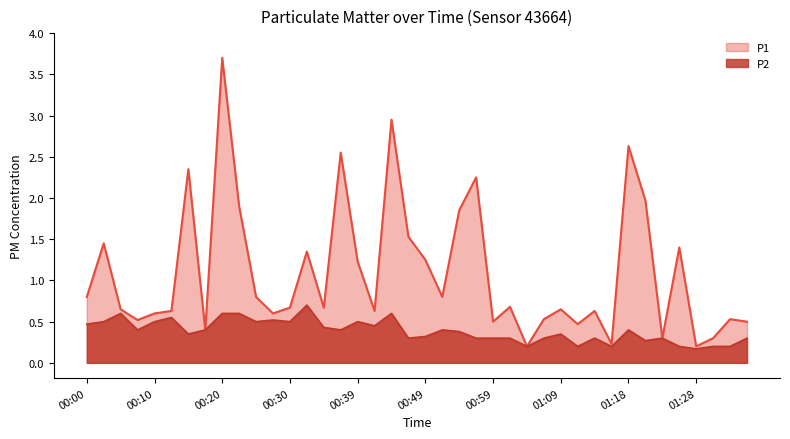

Which series changed the most between 00:56 and 01:09?

P1